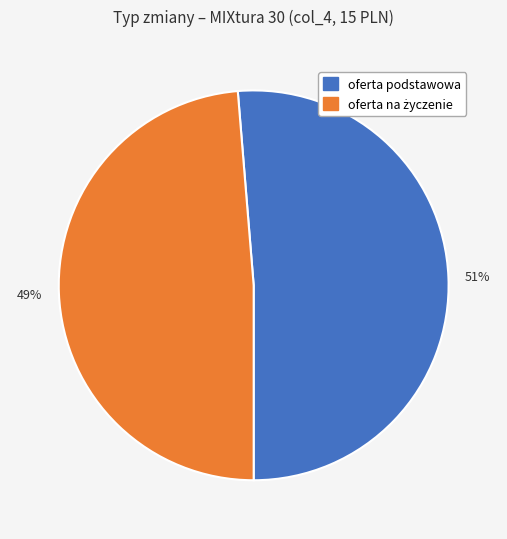

Is there any slice that represents more than half of the pie?

Yes